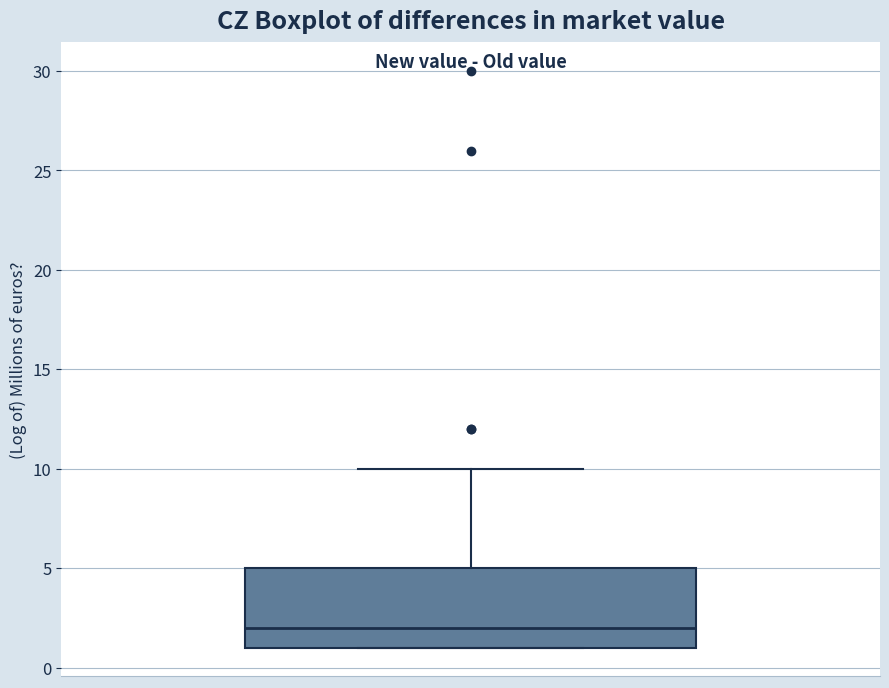

Where does the upper whisker of the box end on the y-axis? The values are not printed on the chart, so give them approximately, as read against the axis.

10